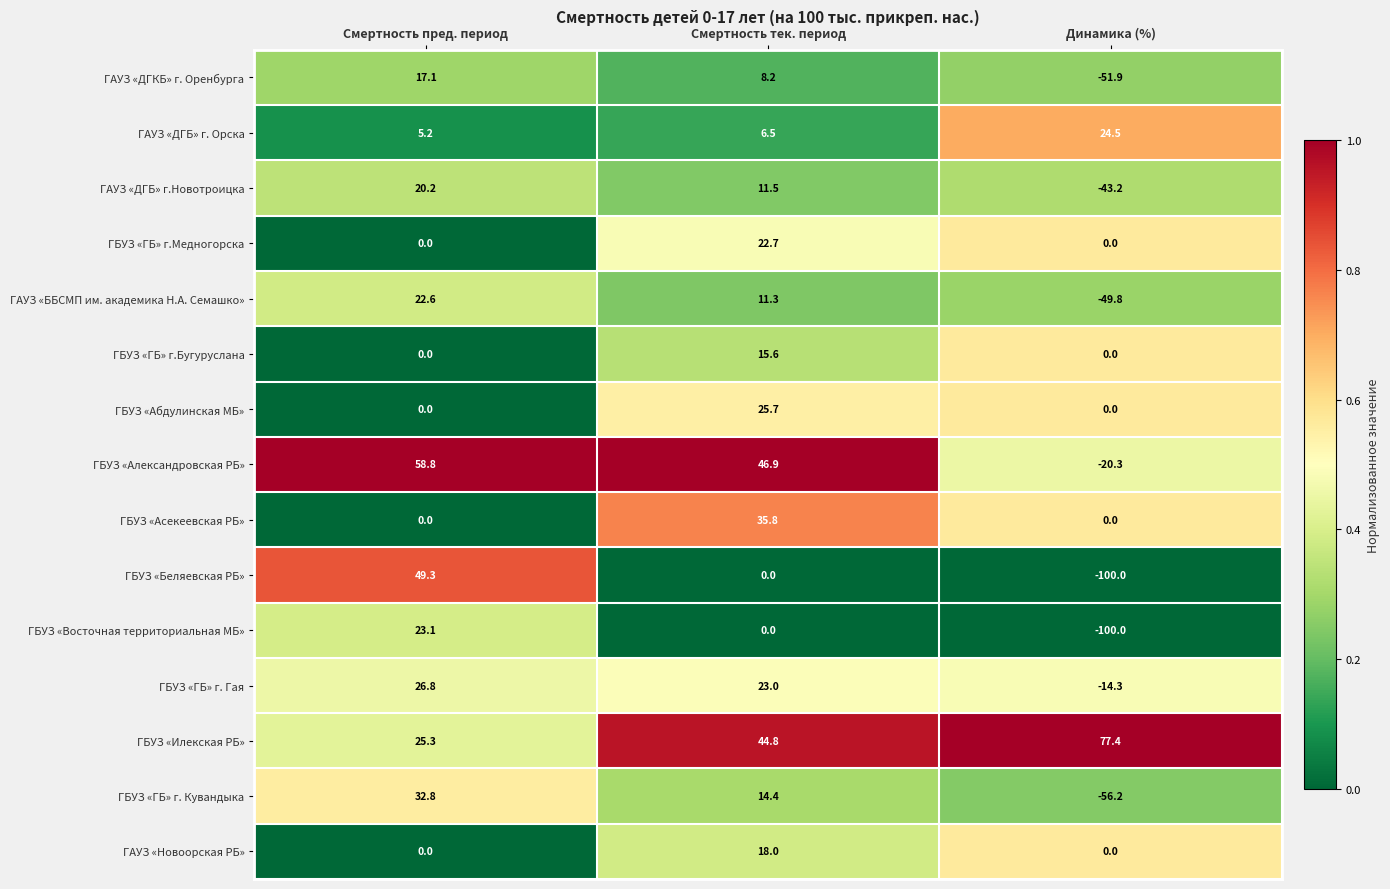

Which series has the widest spread of values?

ГБУЗ «Беляевская РБ»